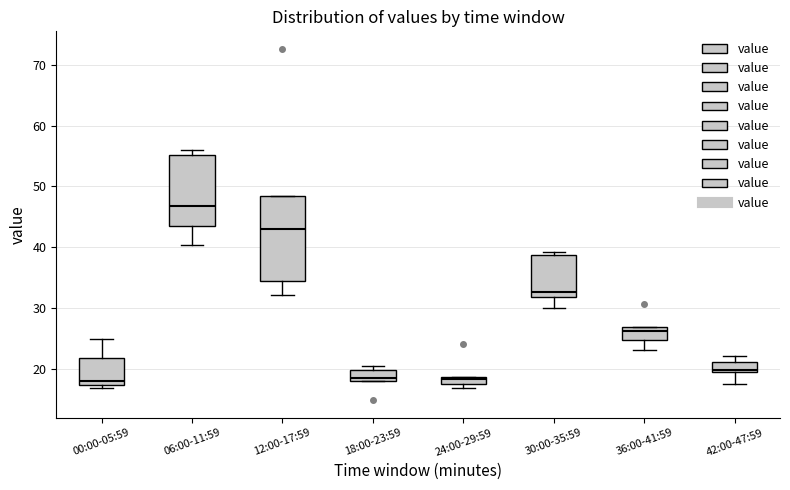

Where does the lower whisker of the box for 12:00-17:59 end on the y-axis? The values are not printed on the chart, so give them approximately, as read against the axis.

32